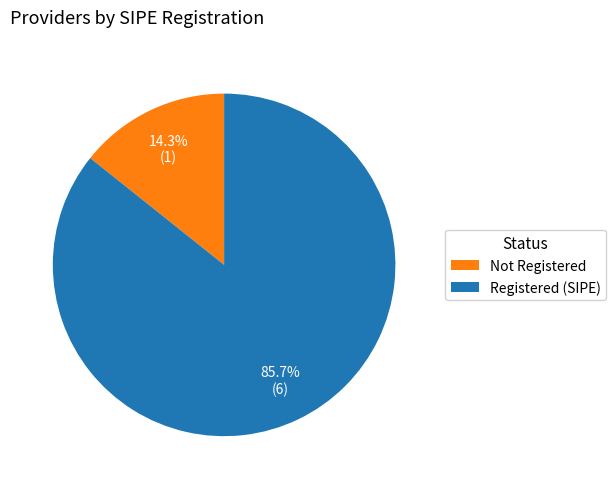

Is there any slice that represents more than half of the pie?

Yes